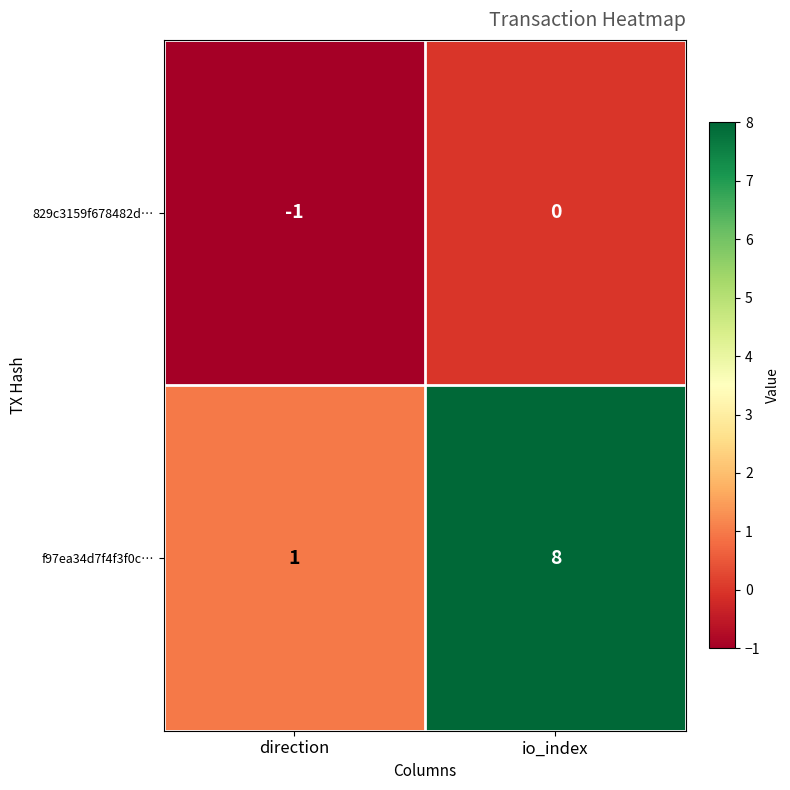

Count the number of categories in the chart.

2